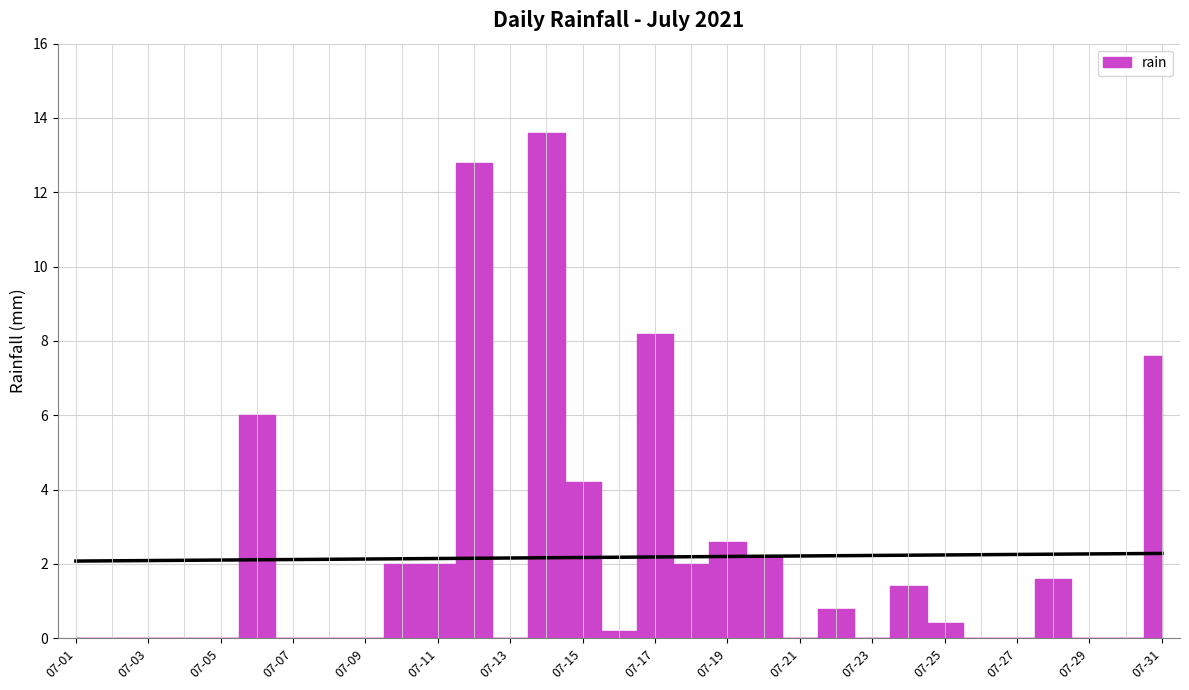

What is the change in value from 2021-07-07 to 2021-07-16?

+0.2